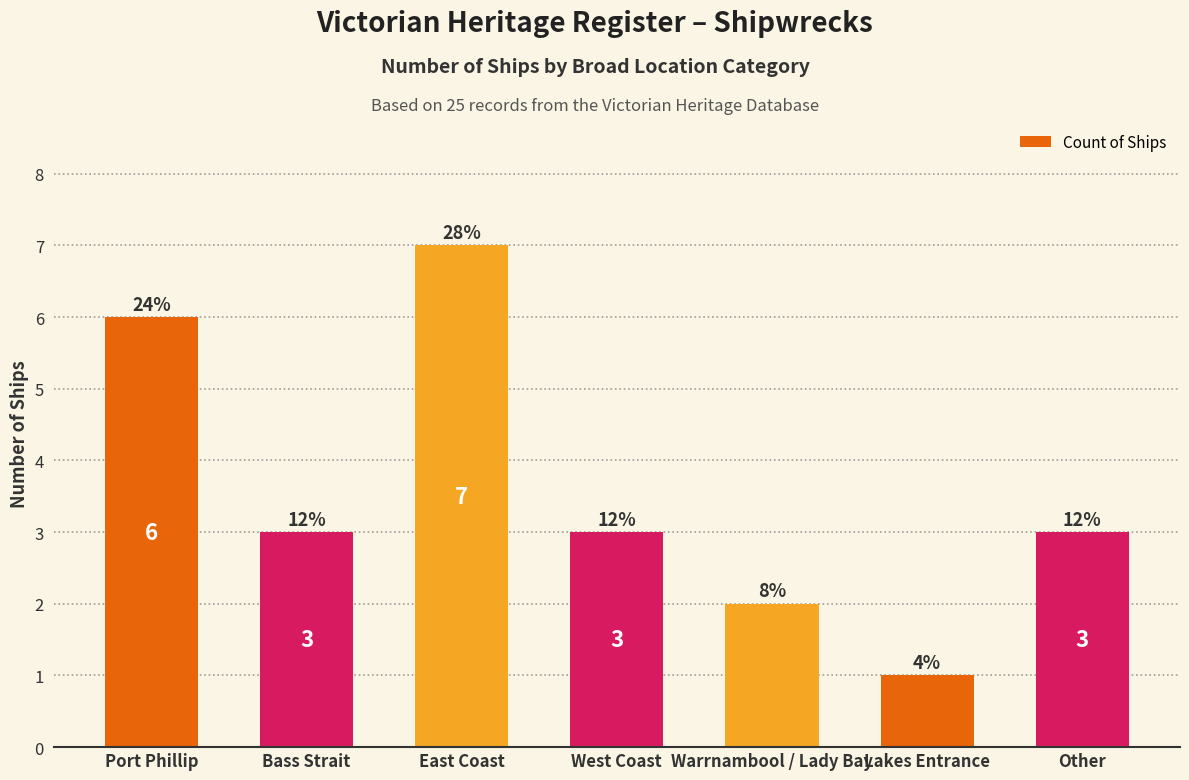

Reading left to right, what are all the values shown in this chart?

Port Phillip=6	Bass Strait=3	East Coast=7	West Coast=3	Warrnambool / Lady Bay=2	Lakes Entrance=1	Other=3